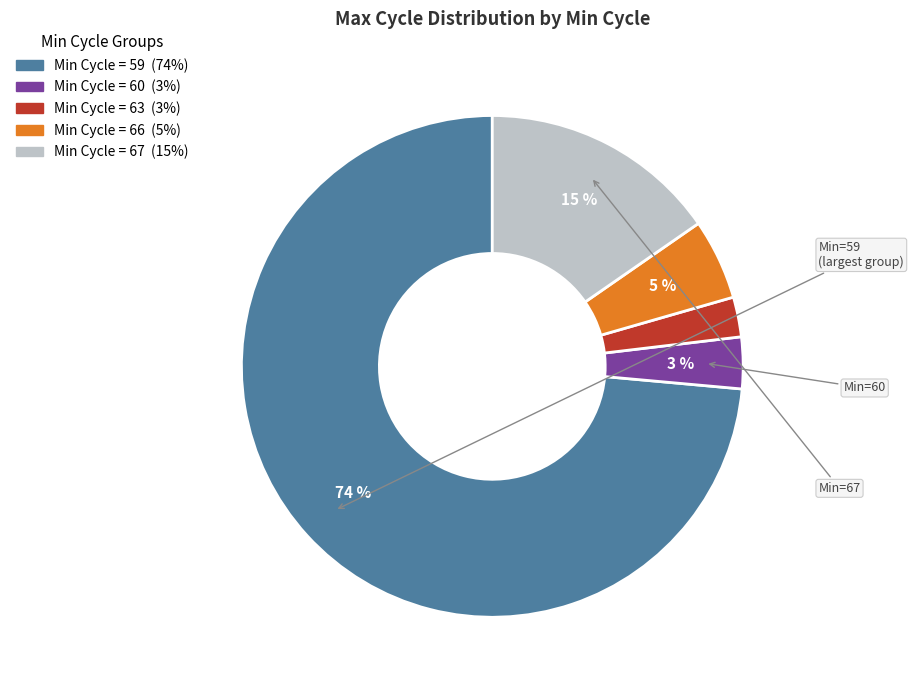

To the nearest percent, what is the average slice percentage?

20%